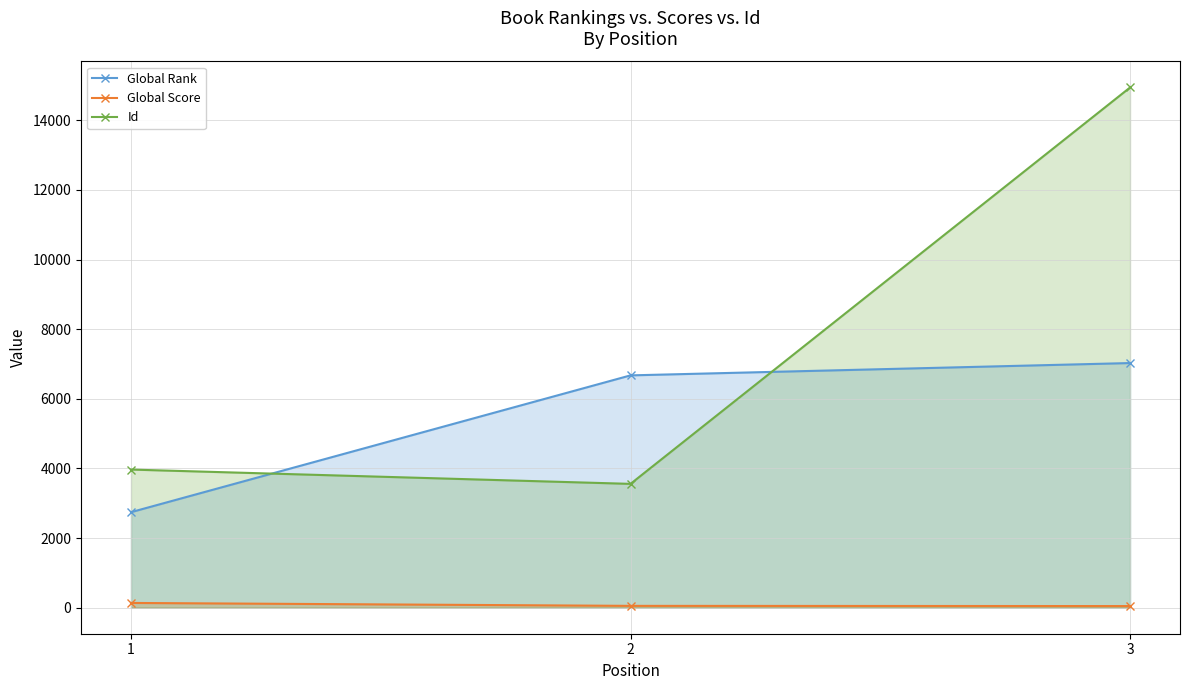

What is the difference between the Global Rank values at 2 and 1?

3929